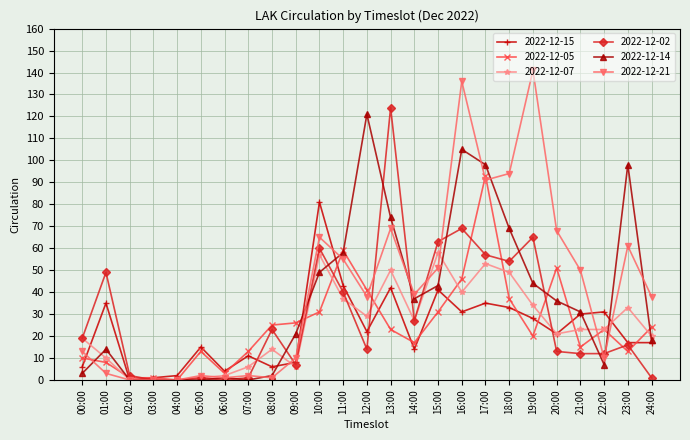

Rank the series by their maximum value, from lowest to highest.

2022-12-07, 2022-12-15, 2022-12-05, 2022-12-14, 2022-12-02, 2022-12-21